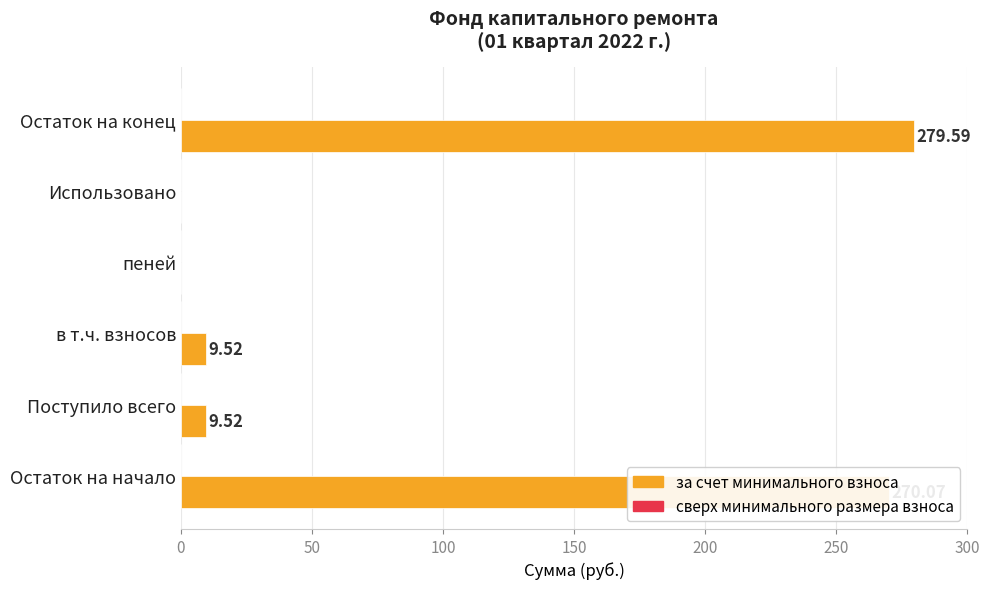

What is the ratio of the value at в т.ч. взносов to the value at Поступило всего?

1.0